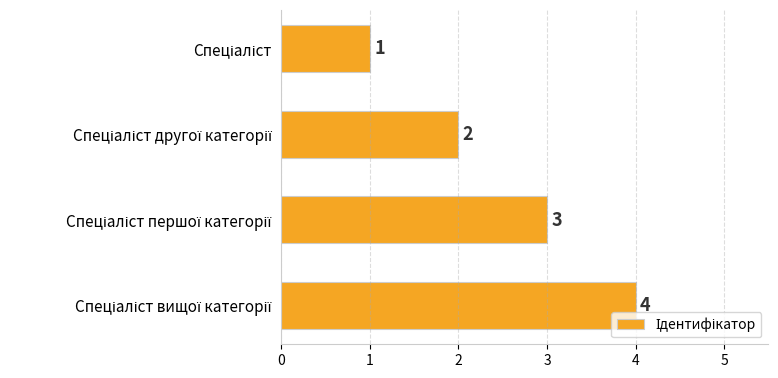

Count the values in the range 2 to 4.

3